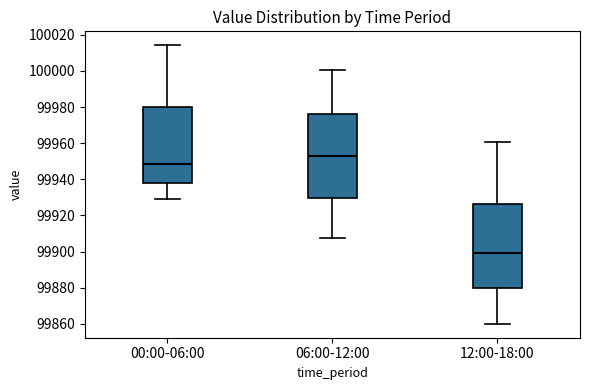

Which box has the highest median line?

06:00-12:00